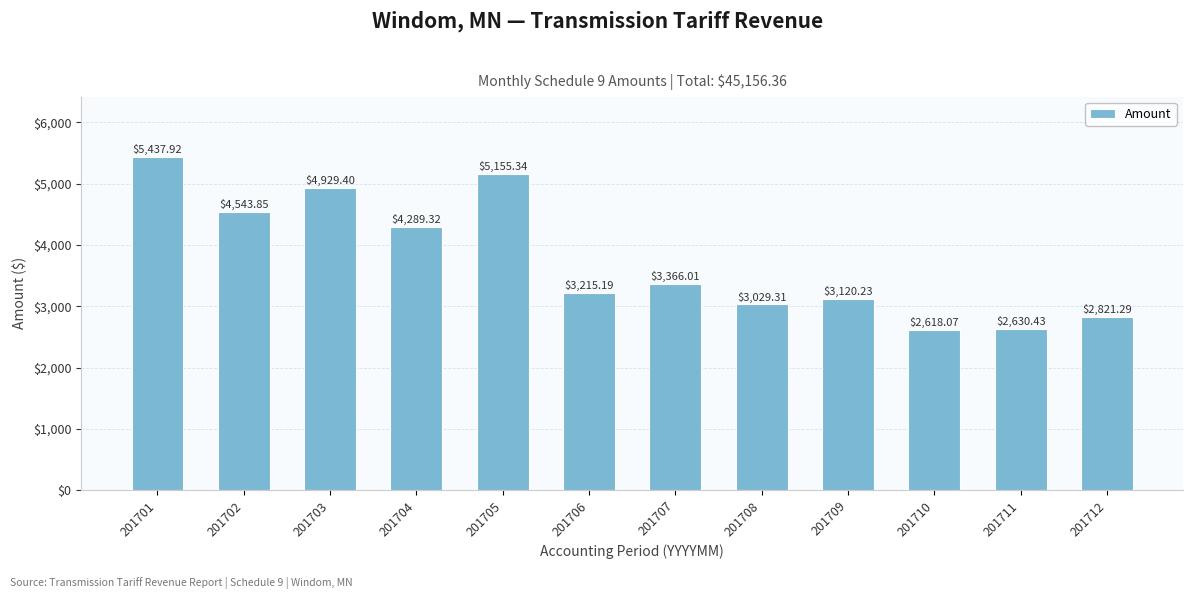

What is the sum of the values at 201707 and 201704?

7655.3